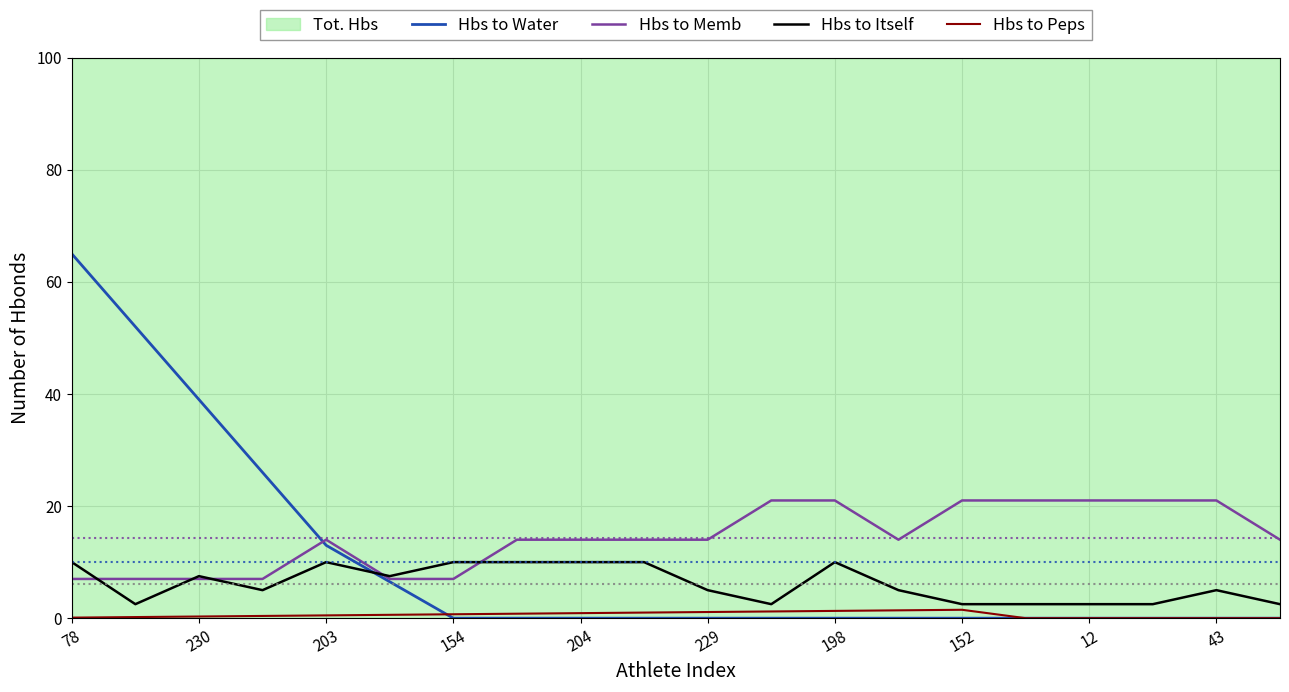

The Hbs to Itself series shows 5.0 at 43. True or false?

True